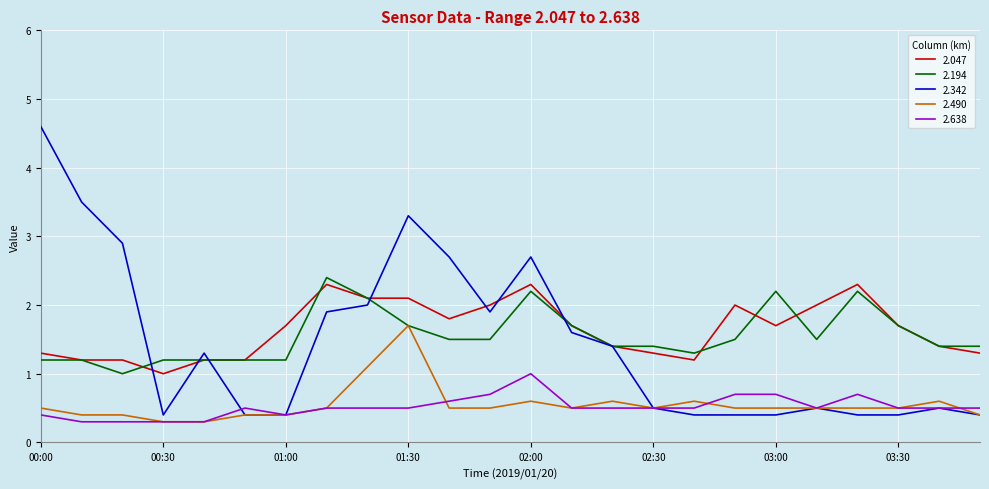

What is the greatest value displayed?

4.6